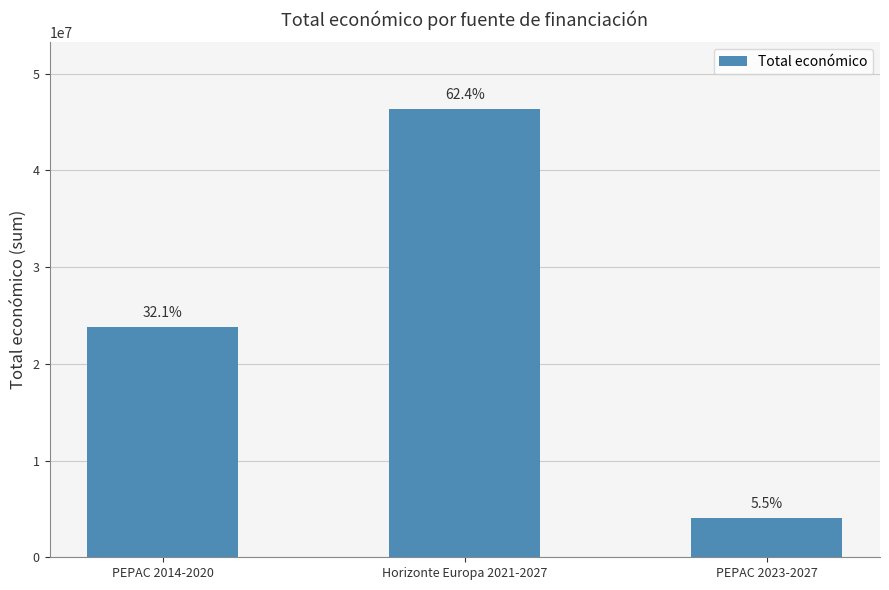

What is the label of the 1st bar from the left?

PEPAC 2014-2020